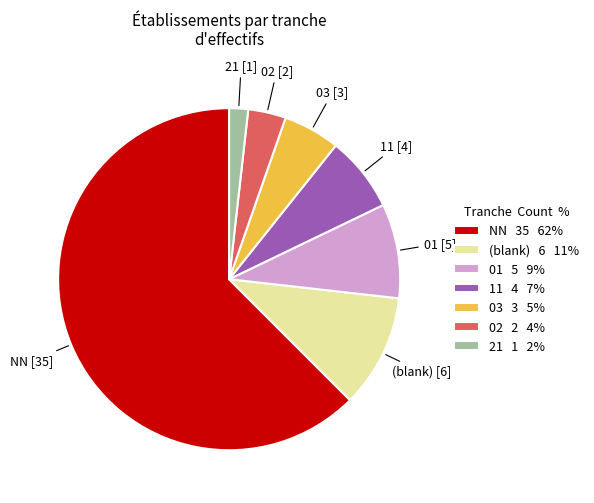

Rank the categories by value from lowest to highest.

21 1 2%, 02 2 4%, 03 3 5%, 11 4 7%, 01 5 9%, (blank) 6 11%, NN 35 62%